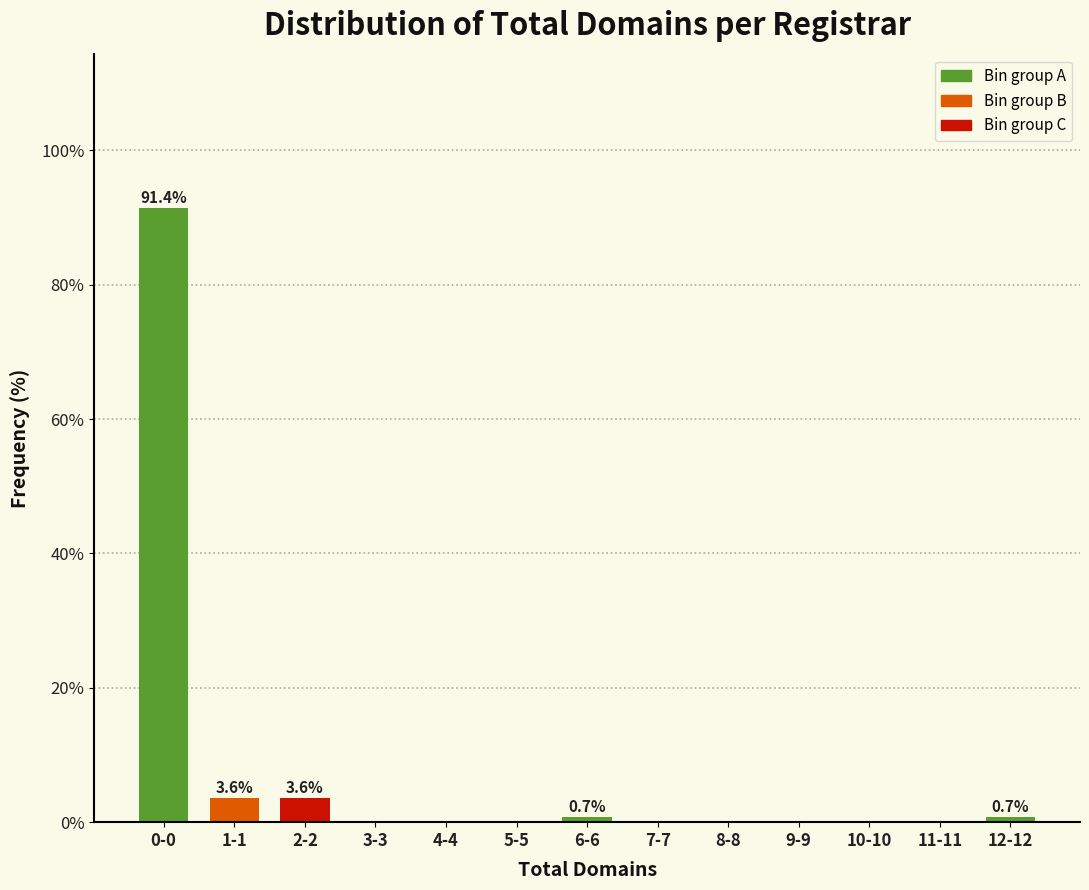

Reading right to left, extract all data points from this chart.

12-12=0.7	11-11=0.0	10-10=0.0	9-9=0.0	8-8=0.0	7-7=0.0	6-6=0.7	5-5=0.0	4-4=0.0	3-3=0.0	2-2=3.6	1-1=3.6	0-0=91.4